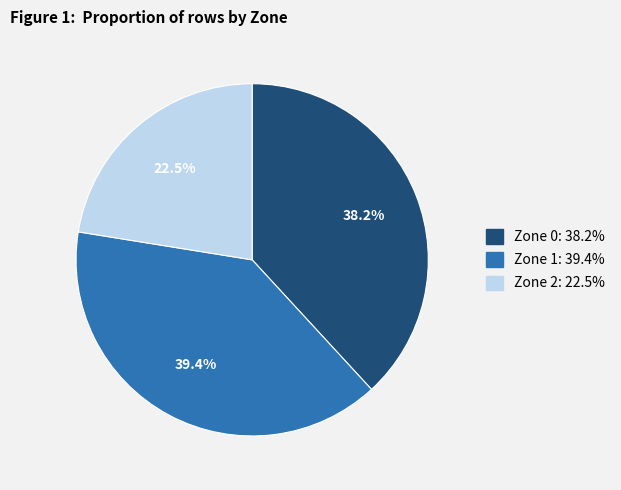

What is the largest slice in the pie chart?

Zone 1